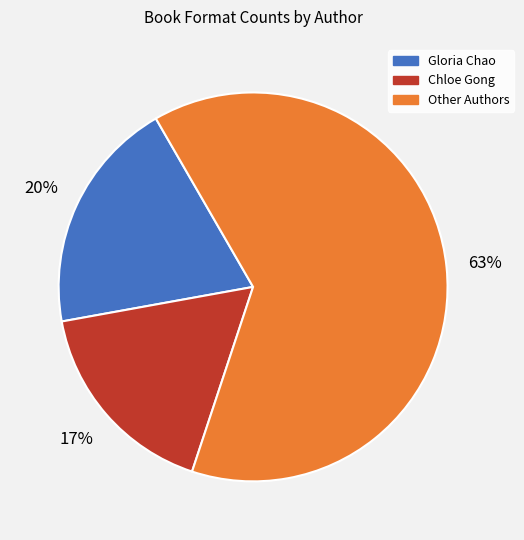

How many segments does this pie chart have?

3